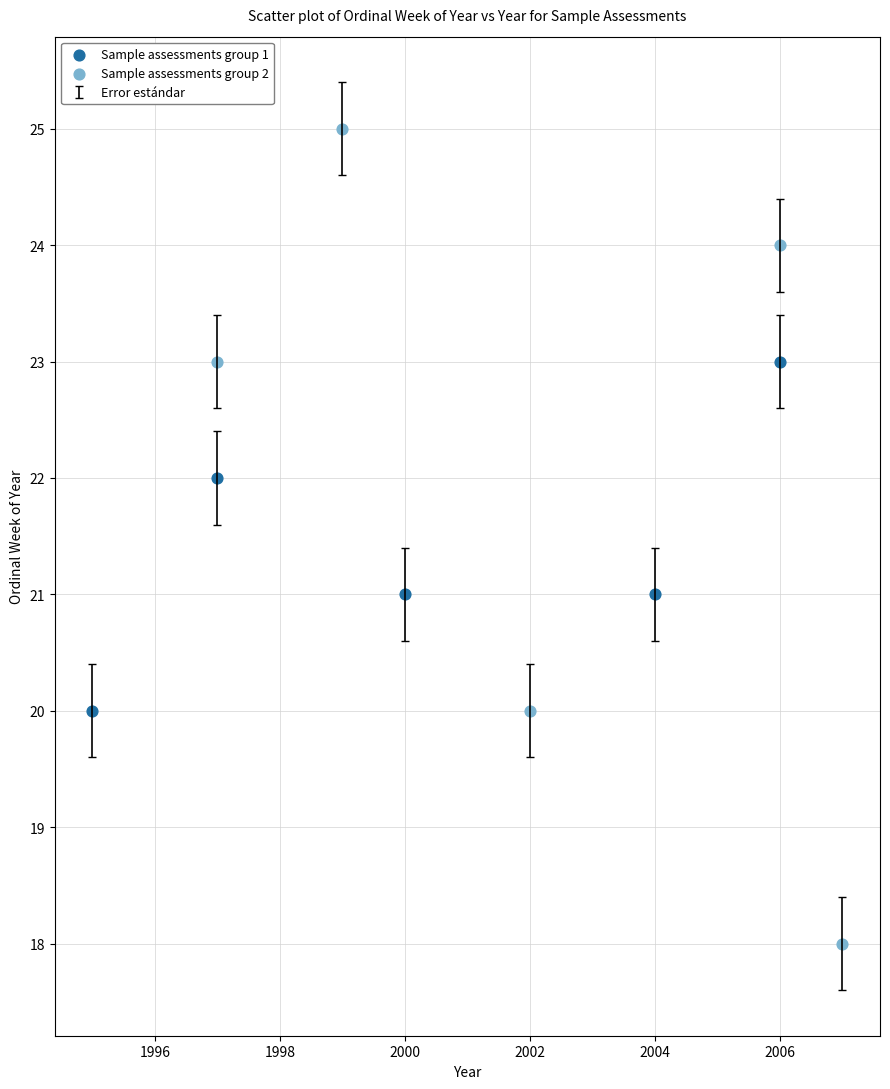

Which series contains the highest Y value?

Sample assessments group 2